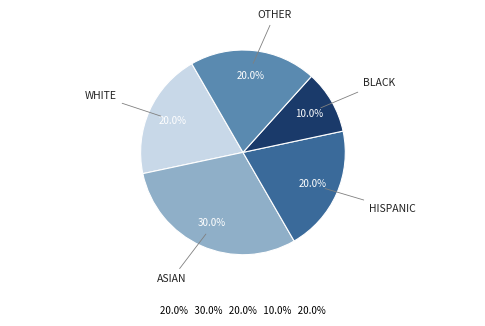

What is the smallest slice in the pie chart?

BLACK